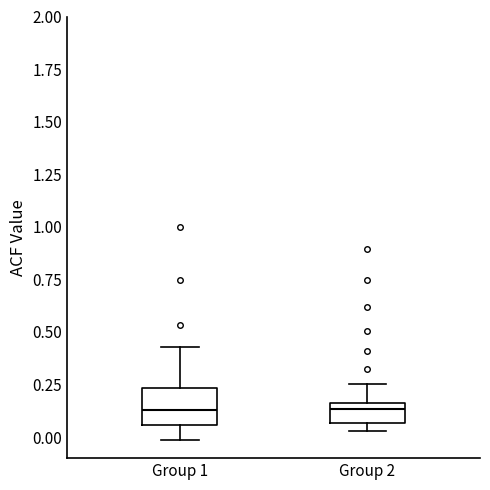

Which box is the tallest, from its lower edge to its upper edge?

Group 1